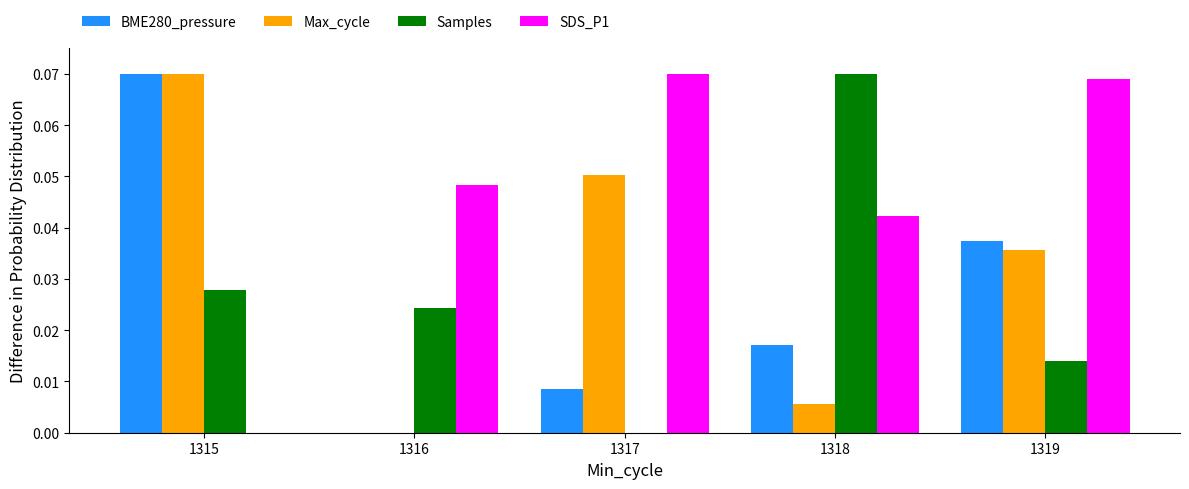

At which label does Samples reach its peak?

1318